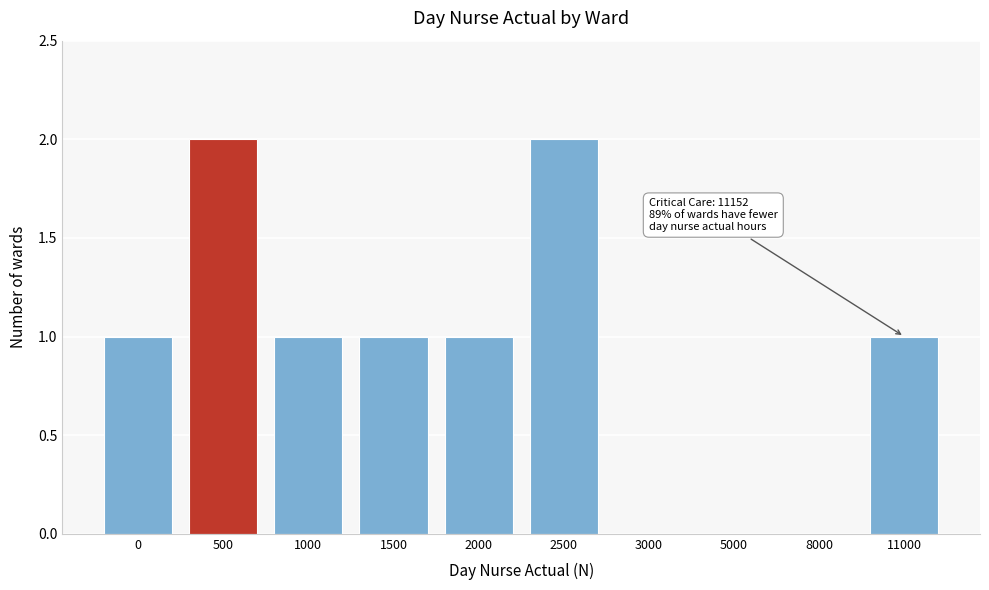

Reading left to right, list all the values displayed in this chart.

0=1	500=2	1000=1	1500=1	2000=1	2500=2	3000=0	5000=0	8000=0	11000=1